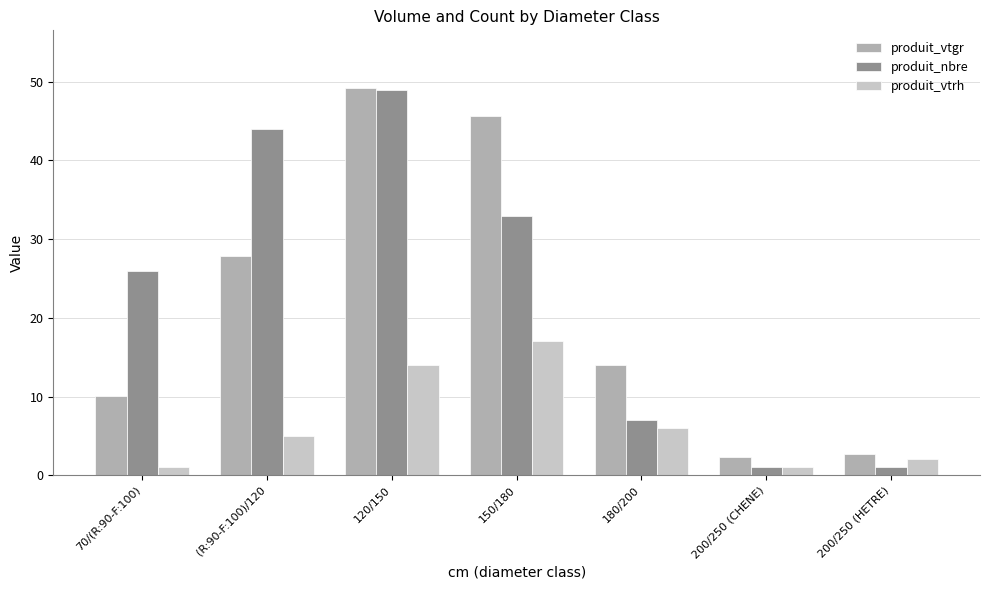

At which category is the sum across all series the highest?

120/150